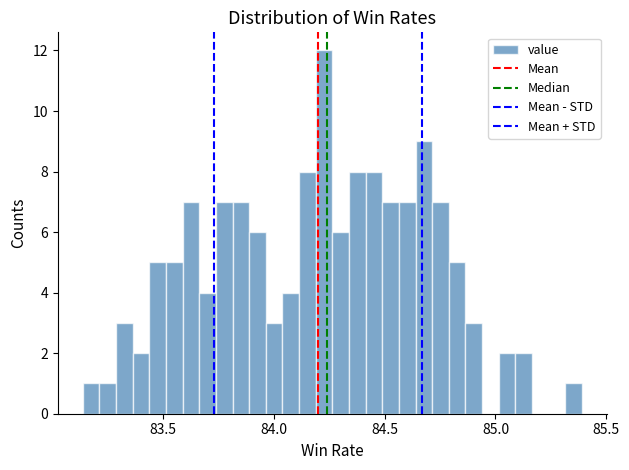

Read against the x-axis, roughly where is the centre of the tallest bar?

84.25